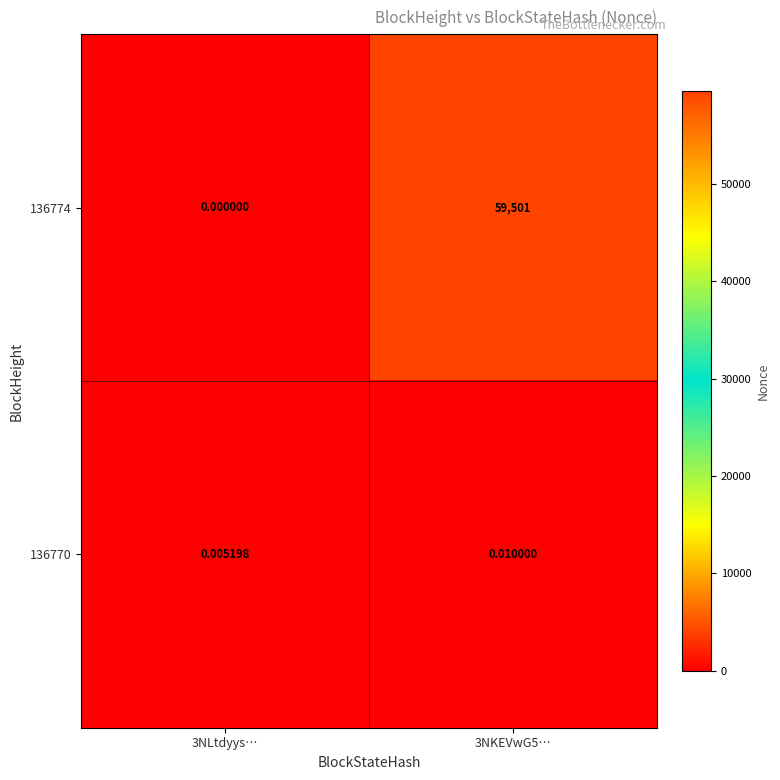

What is the difference between the highest and lowest values at 3NKEVwG5…?

59501.0